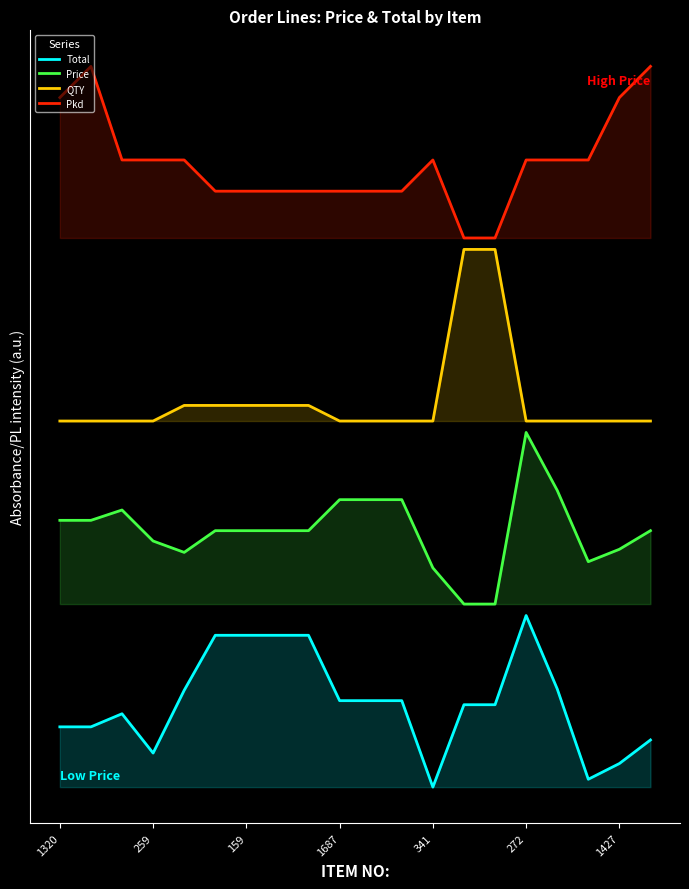

Does the chart display data point markers on the line(s)?

No